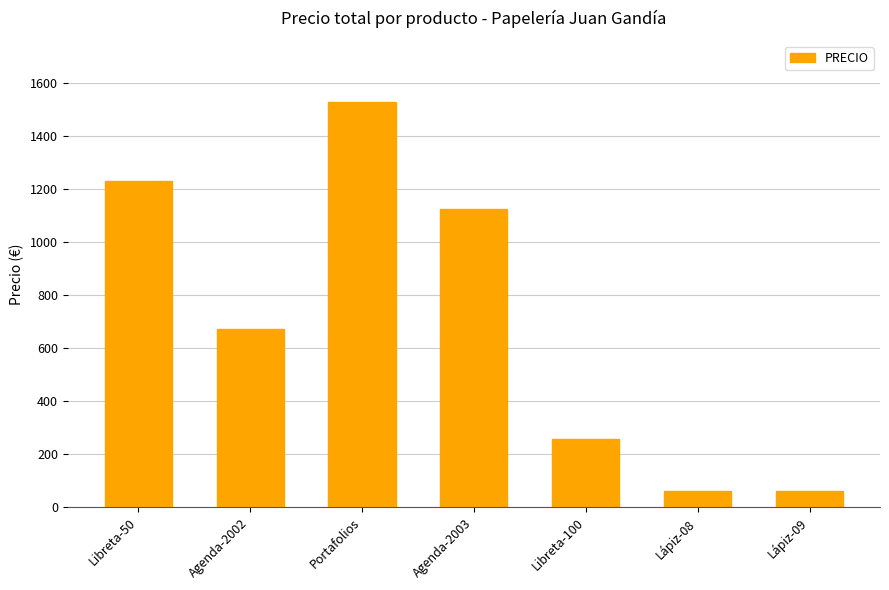

Which label corresponds to the largest value in the chart?

Portafolios